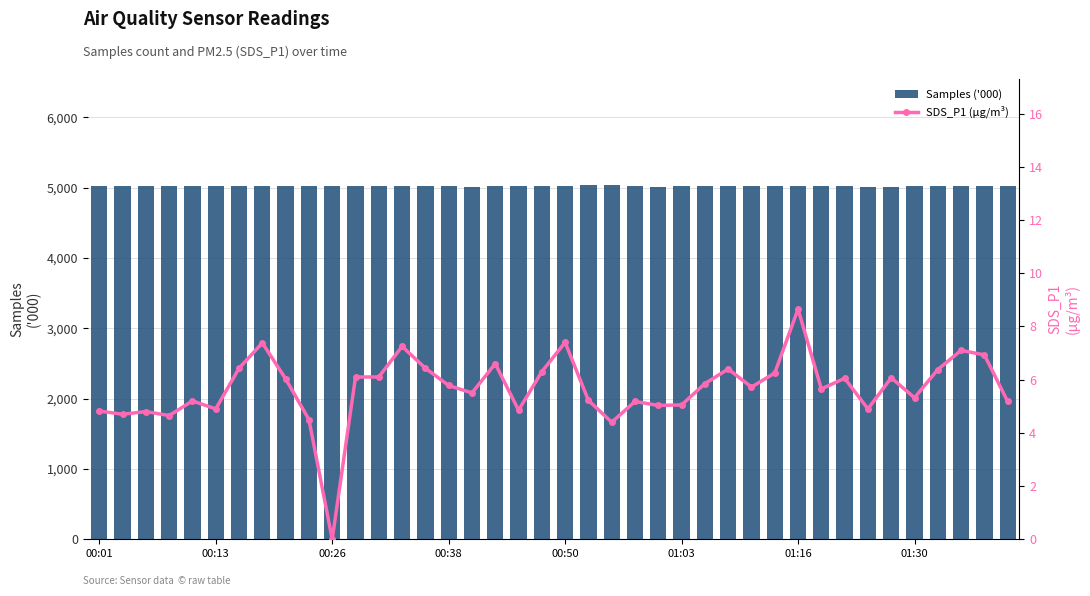

What is the sum of all SDS_P1 (µg/m³) values?

227.1